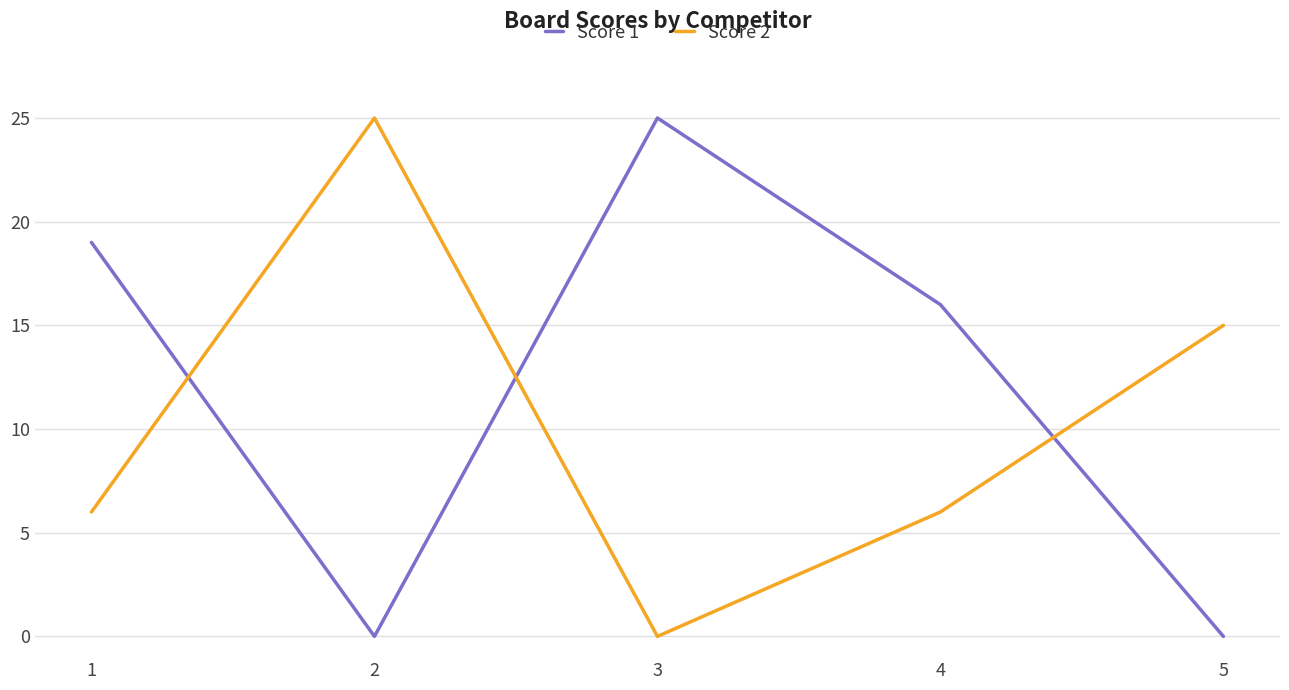

What is the difference between the maximum and minimum values in the Score 1 series?

25